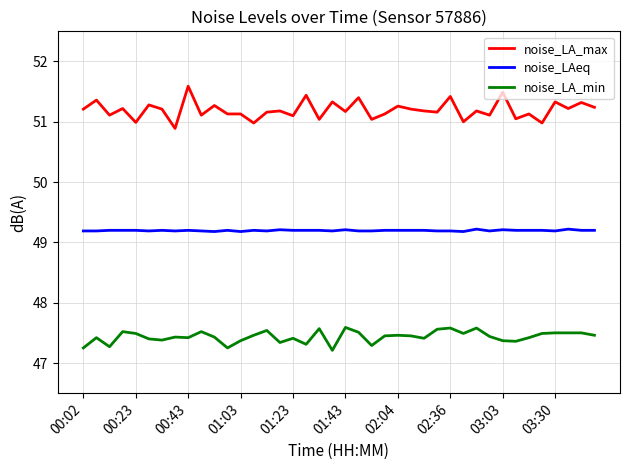

List the series in order of their peak value, highest first.

noise_LA_max, noise_LAeq, noise_LA_min